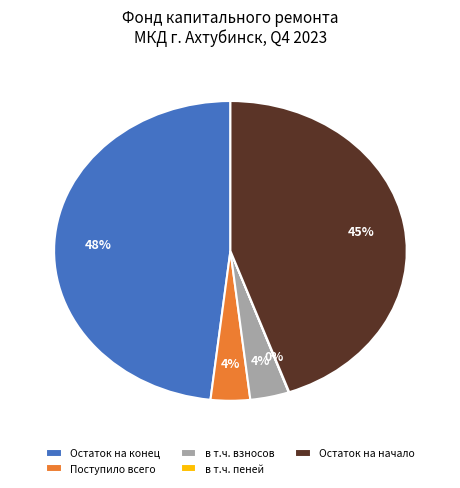

Is the sum of Поступило всего and в т.ч. взносов greater than half?

No